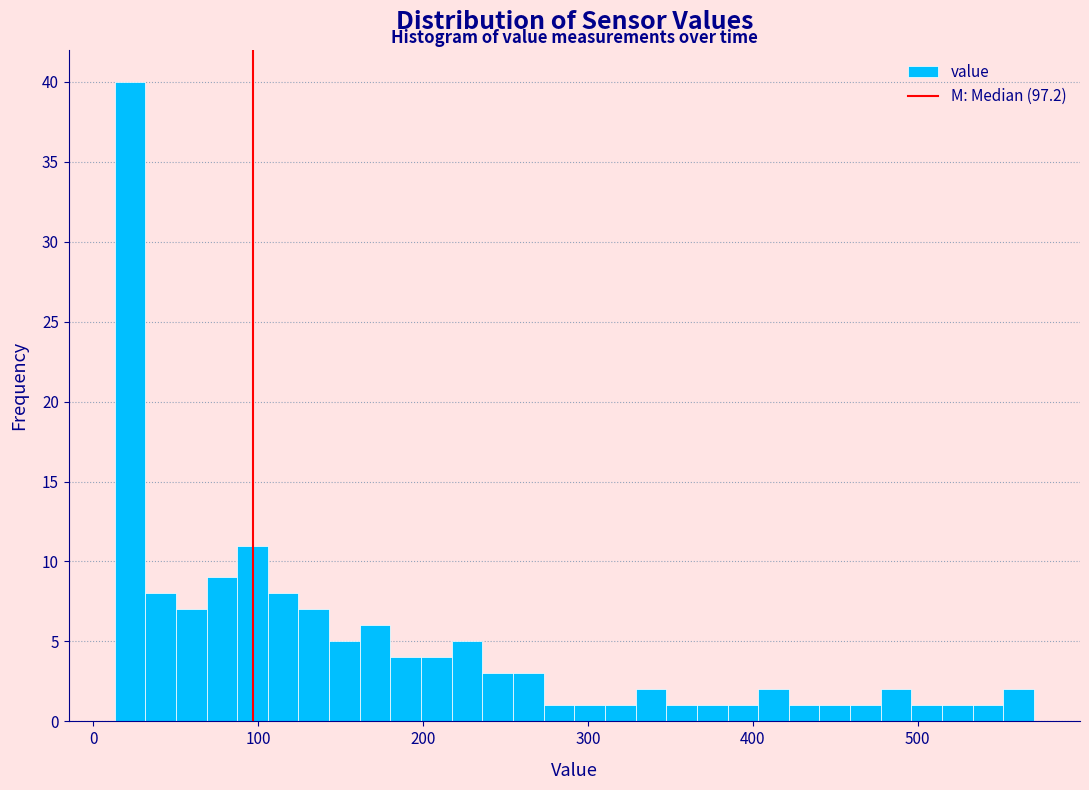

Around what value on the x-axis is the tallest bar? Give the approximate position of its centre, as read against the axis.

20